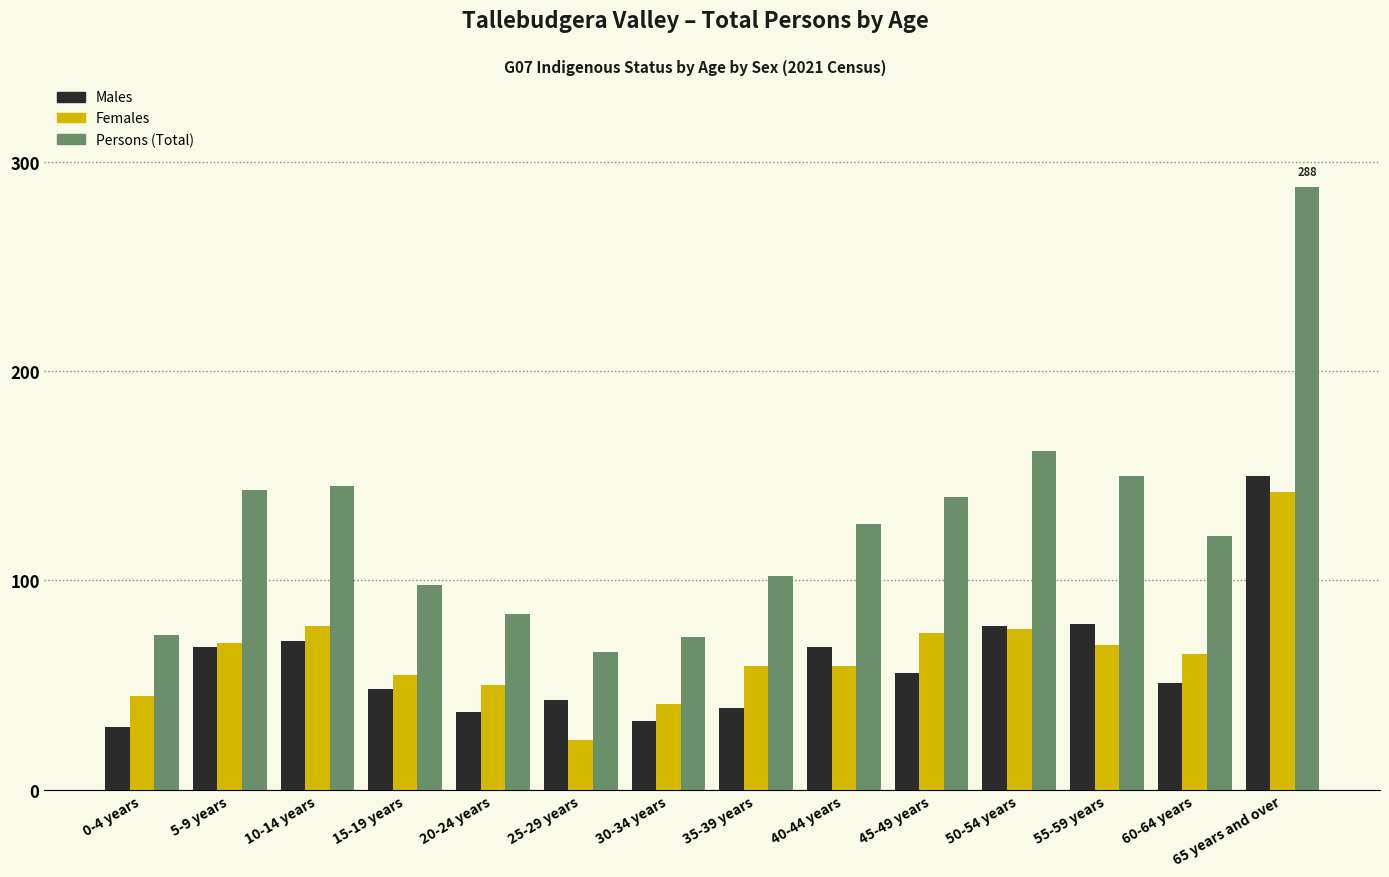

At which category is the sum across all series the highest?

65 years and over